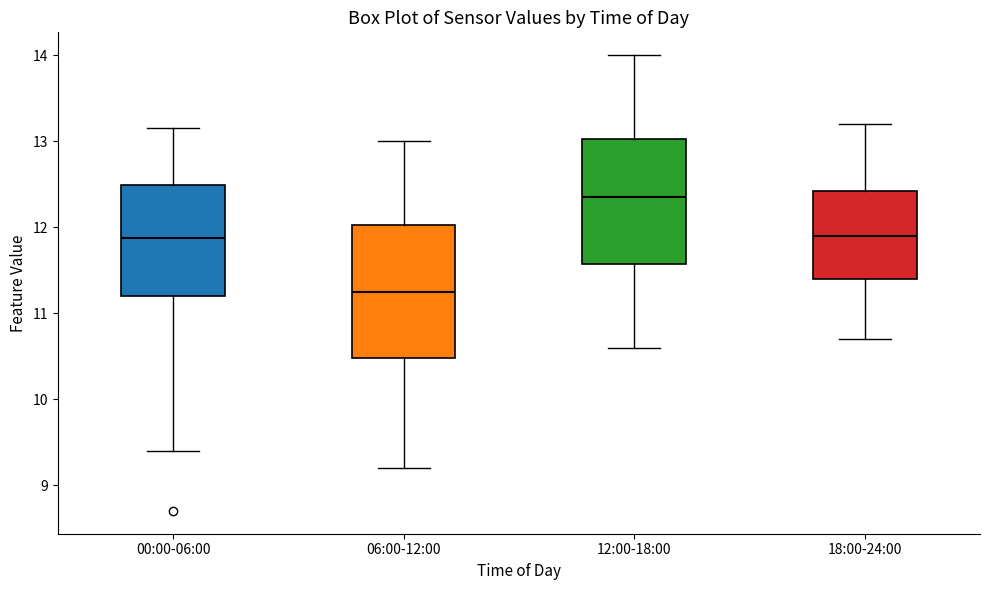

Which box's median line is the lowest?

06:00-12:00